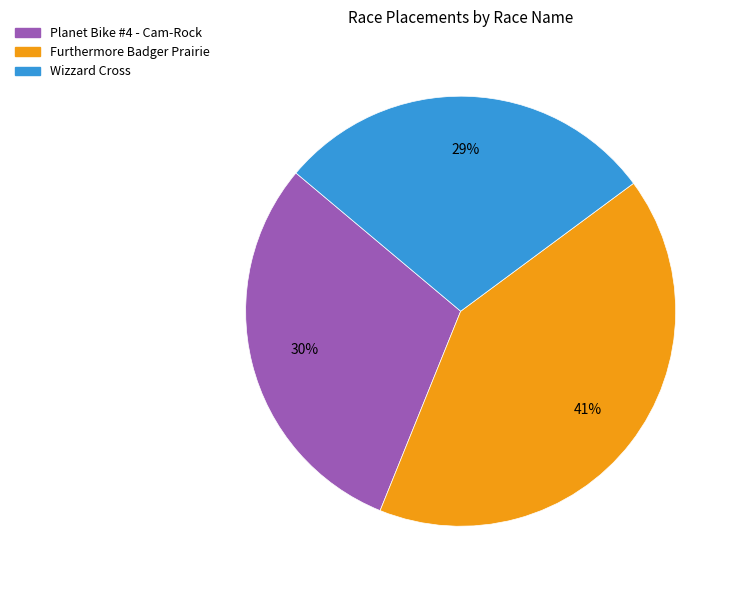

Does Wizzard Cross account for over 50% of the chart?

No